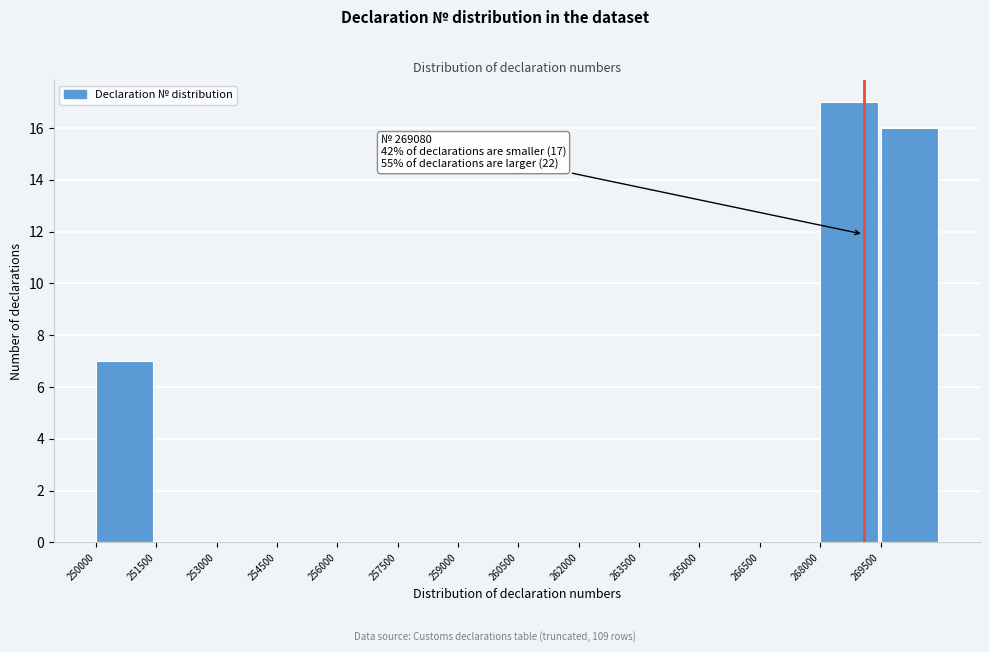

Which range on the x-axis has the tallest bar?

268000 to 269500